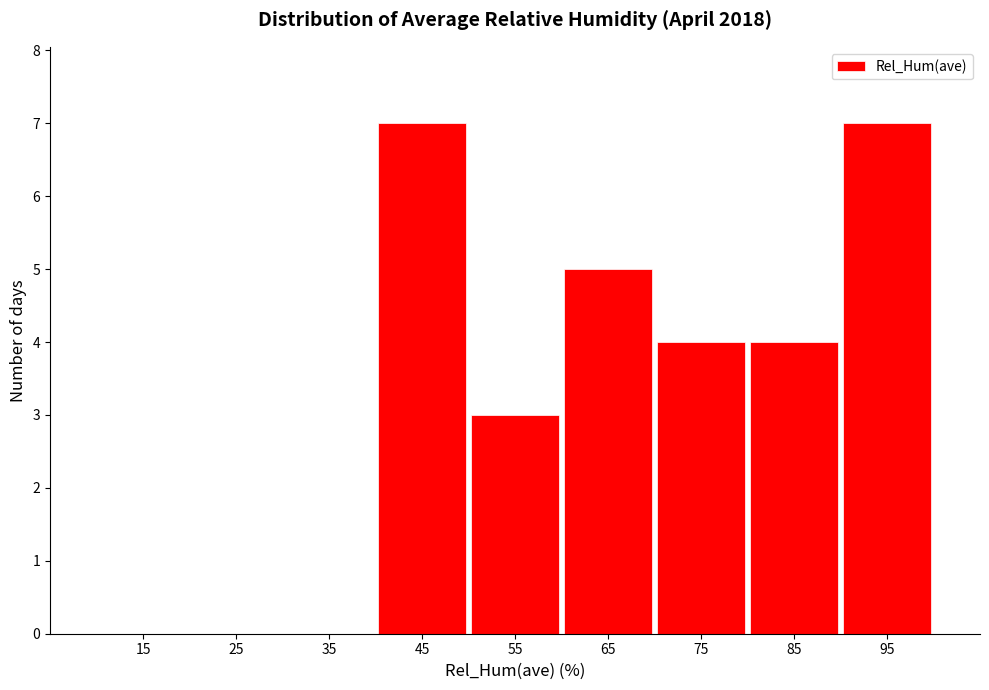

Reading left to right, transcribe this chart: for each bar, give the range it covers on the x-axis and its height. The values are not printed on the chart, so give them approximately, as read against the axis.

10 to 20: 0
20 to 30: 0
30 to 40: 0
40 to 50: 7
50 to 60: 3
60 to 70: 5
70 to 80: 4
80 to 90: 4
90 to 100: 7